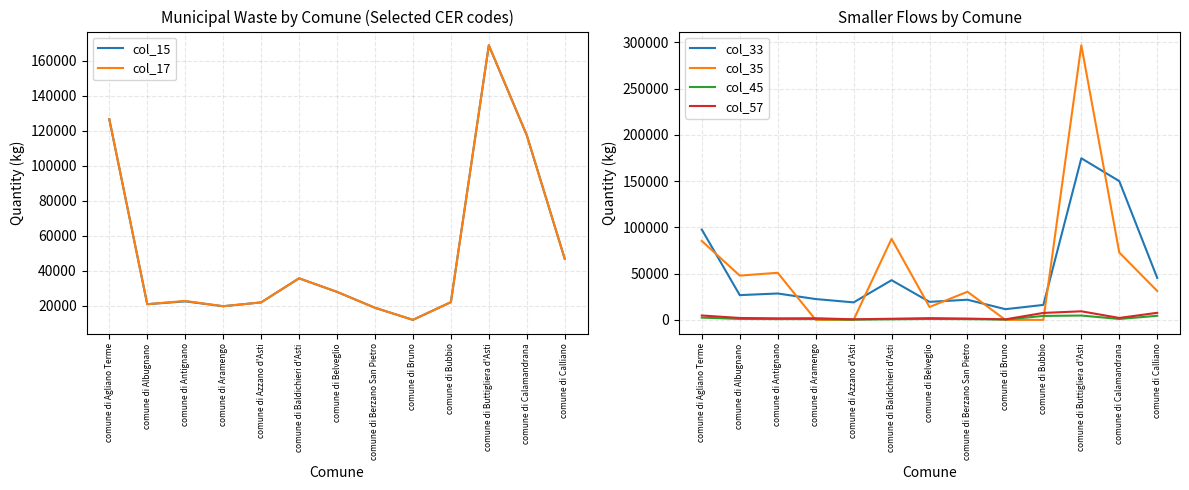

What is the label of the 13th point from the right?

comune di Agliano Terme